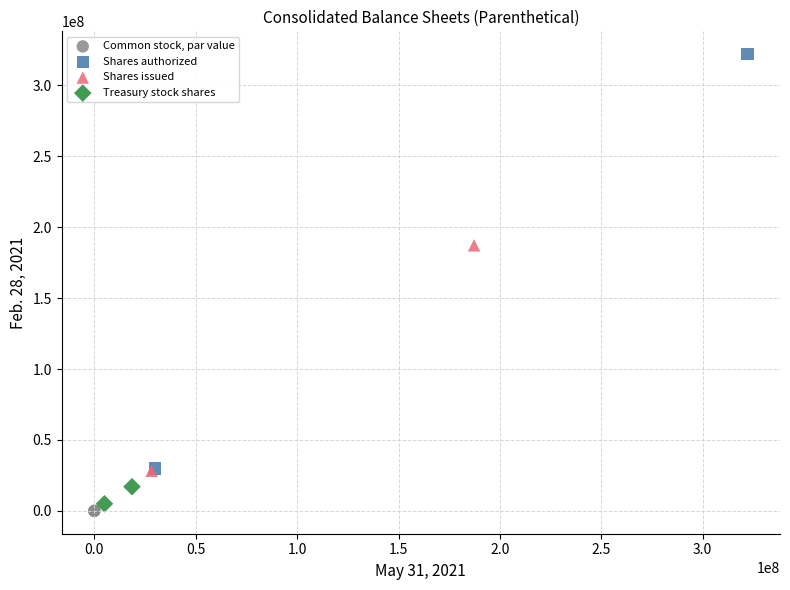

What are all the series names shown in the legend?

Common stock, par value, Shares authorized, Shares issued, Treasury stock shares